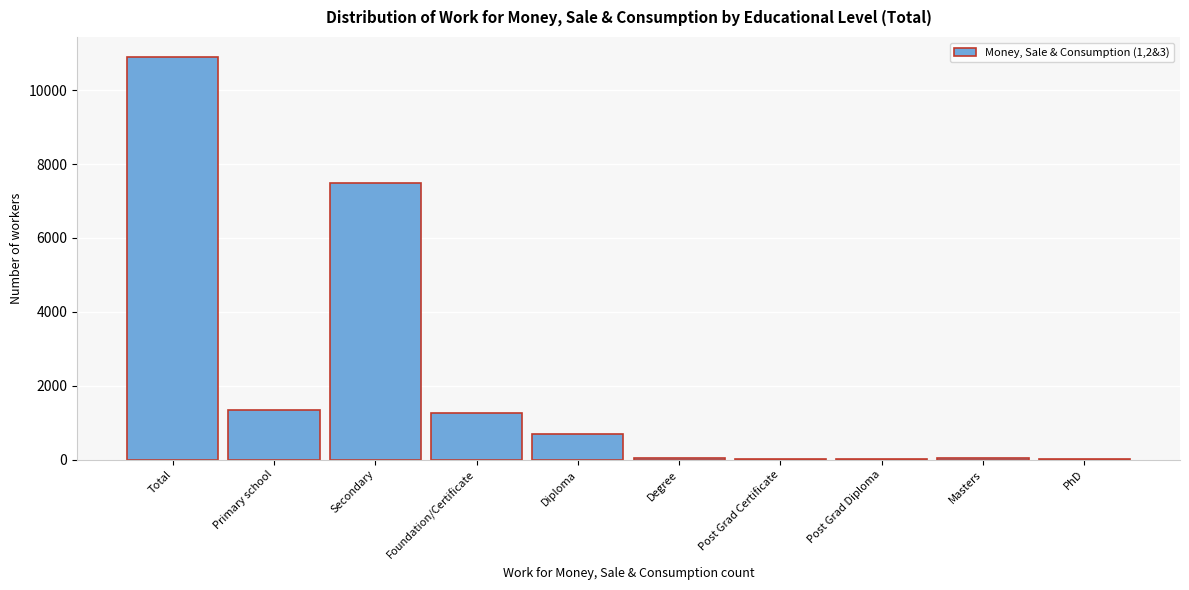

What is the sum of all values?

21794